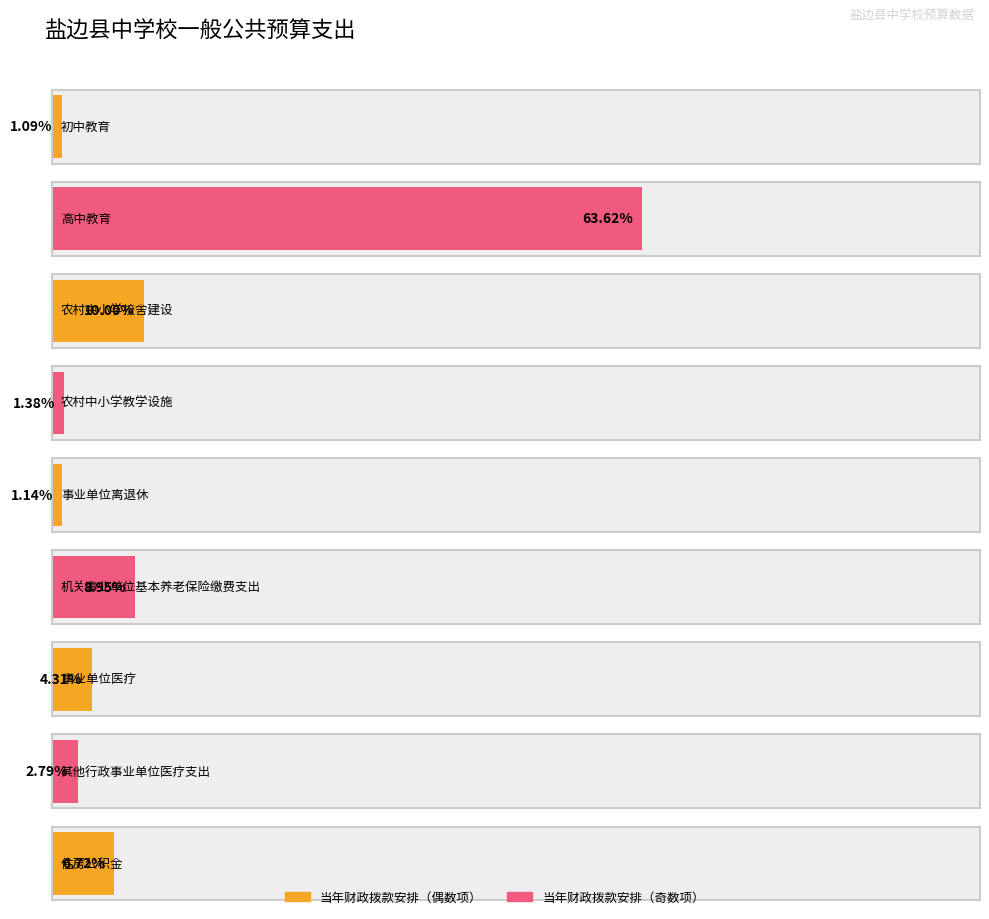

The chart shows a value of 2592764.1 at 农村中小学校舍建设. True or false?

False